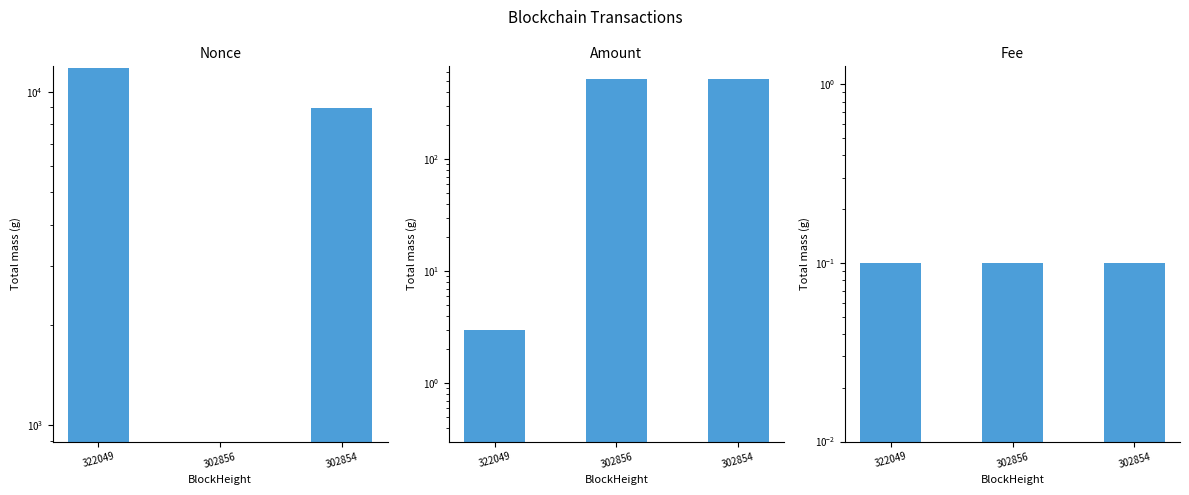

The Fee series shows 0.1 at 322049. True or false?

True